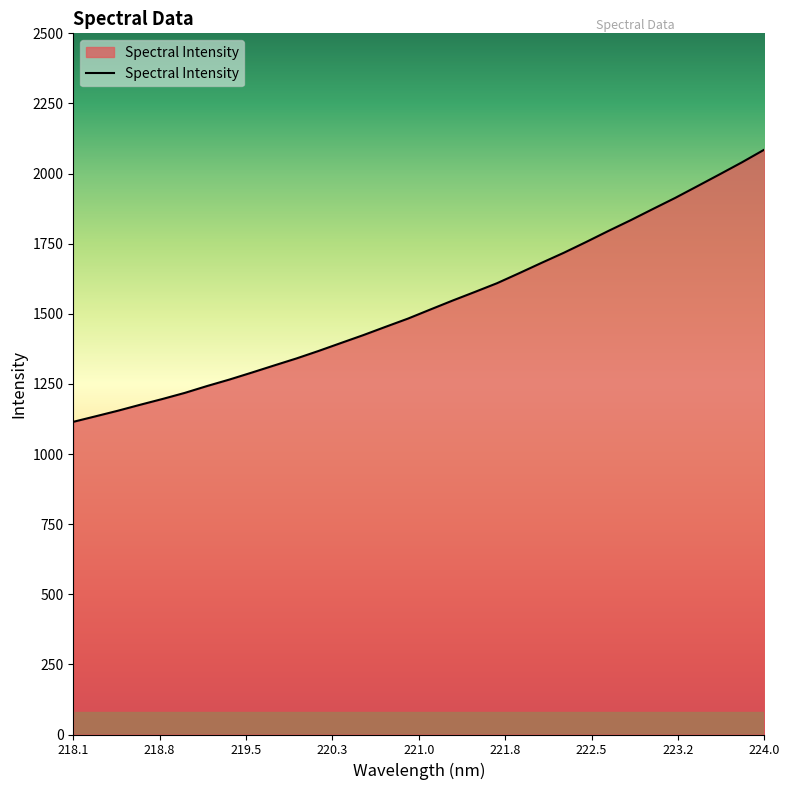

What is the greatest value displayed?

2085.3